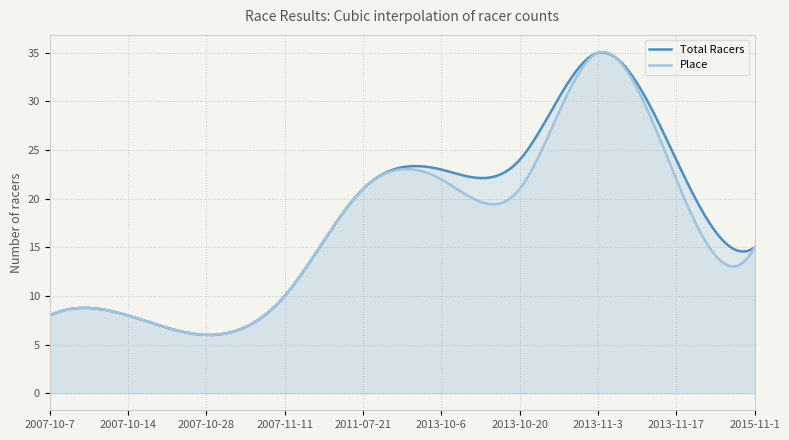

At which category is the sum across all series the highest?

2013-11-3